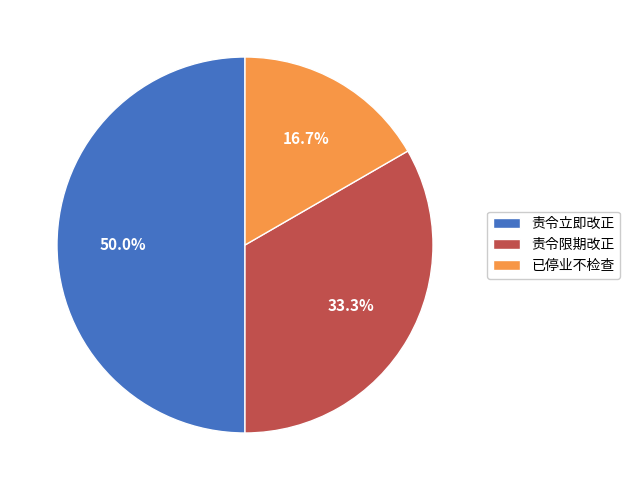

To the nearest percent, what is the combined percentage of 责令限期改正 and 责令立即改正?

83%